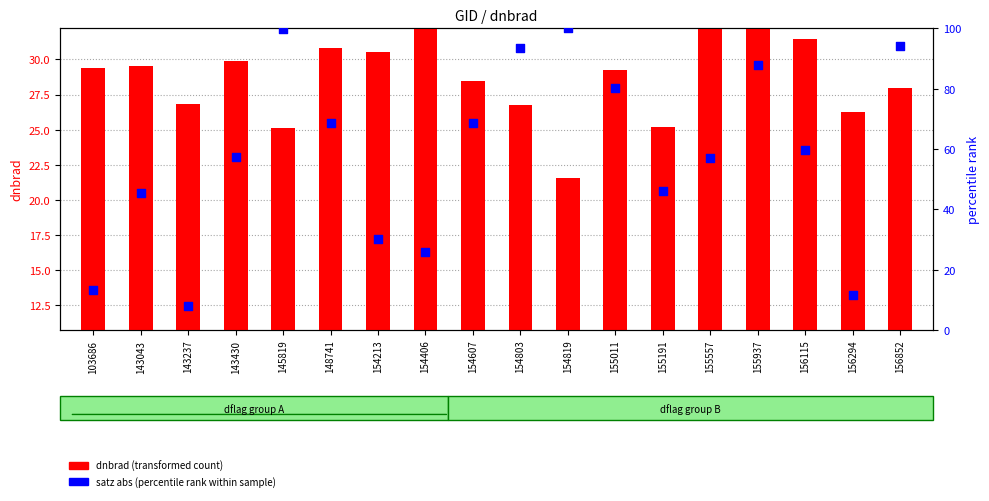

What is the total value across all series at 154607?

86.7